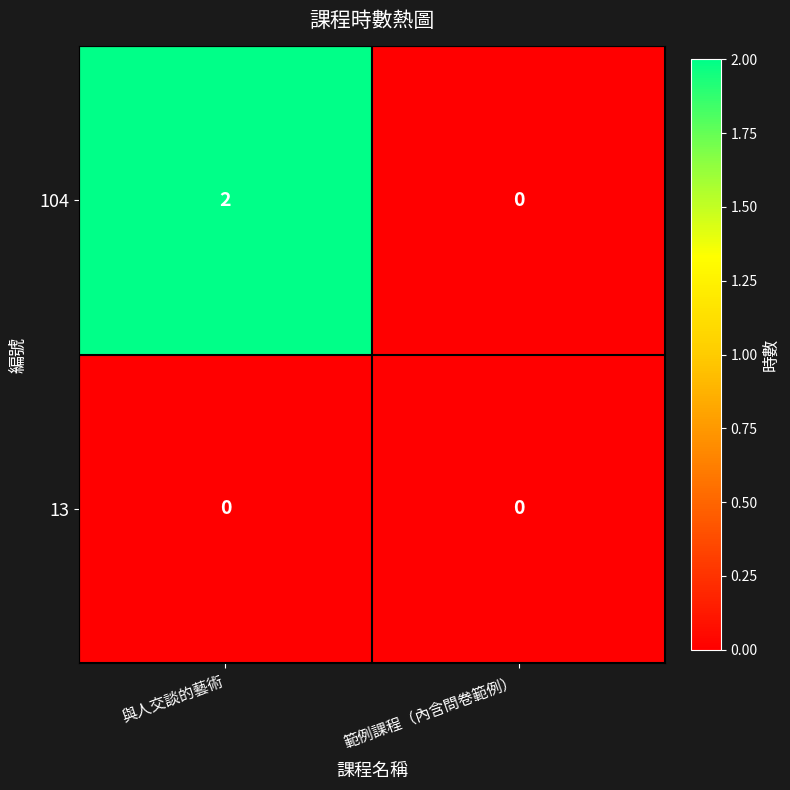

The value of 104 at 與人交談的藝術 is 2. True or false?

True